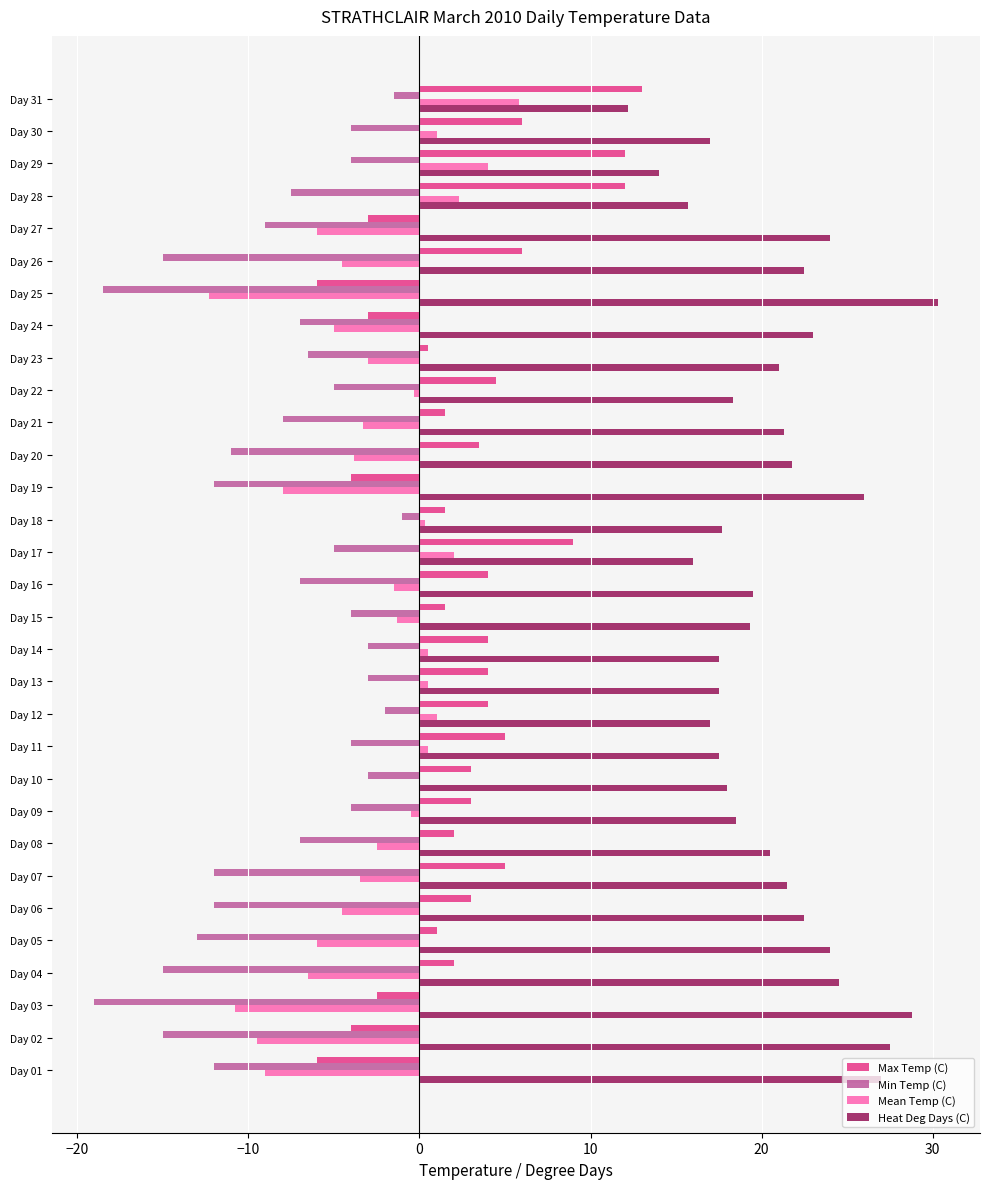

How many categories are shown in the chart?

31